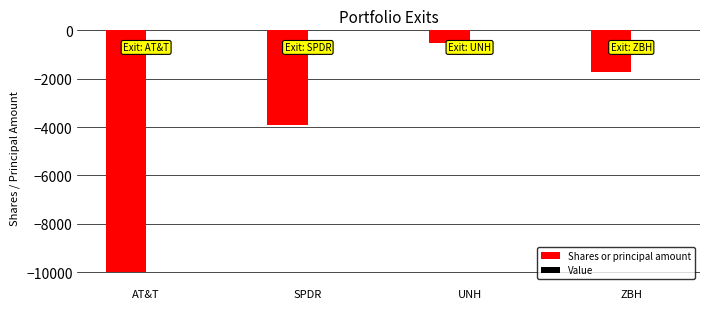

Reading left to right, transcribe all the data shown in this chart.

AT&T=-10000	SPDR=-3936	UNH=-507	ZBH=-1729